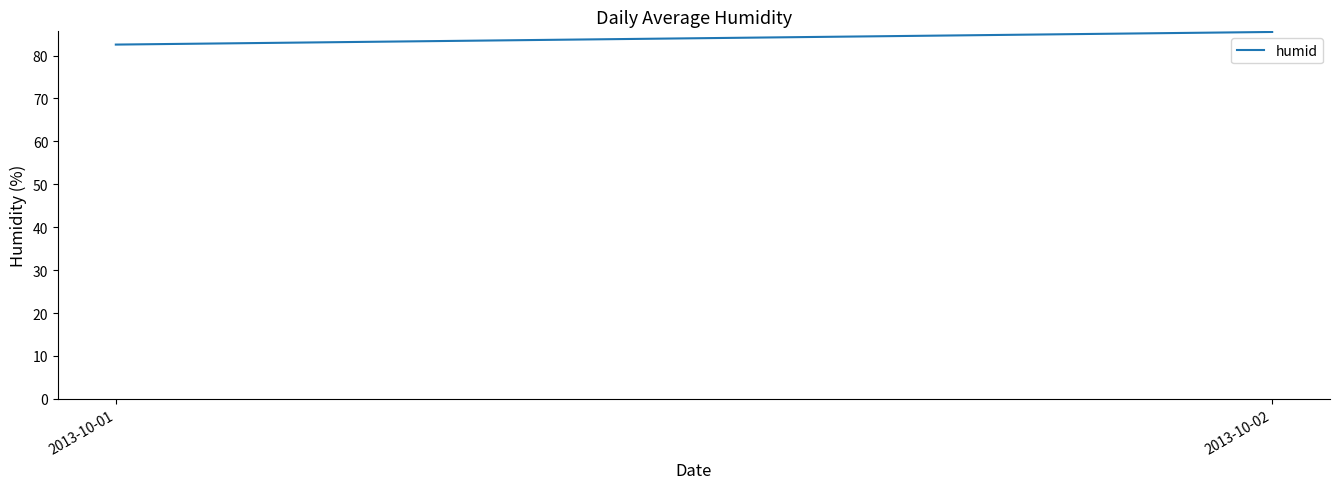

What is the sum of all values?

168.1